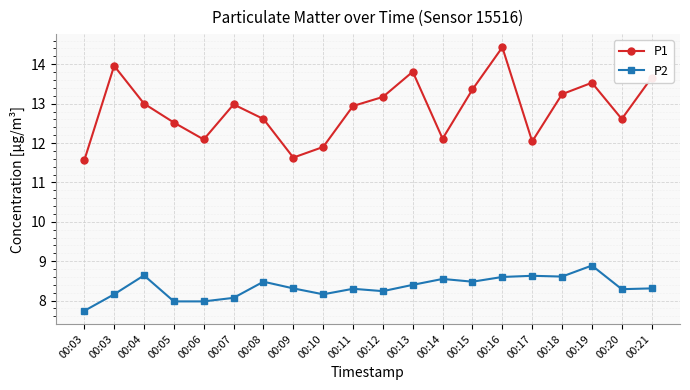

Which category has the highest value across all series?

00:16